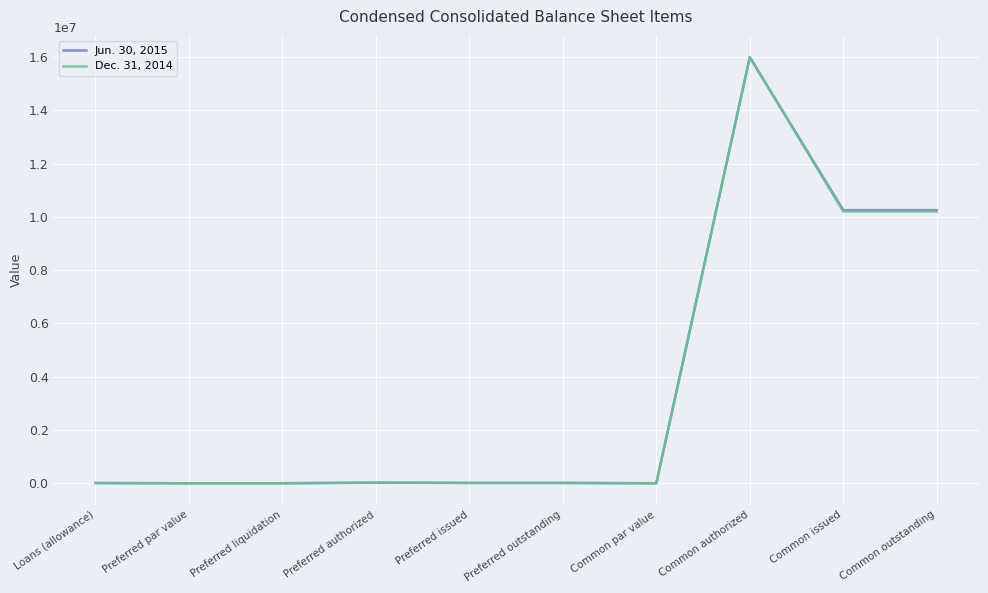

At which category is the sum across all series the highest?

Common authorized